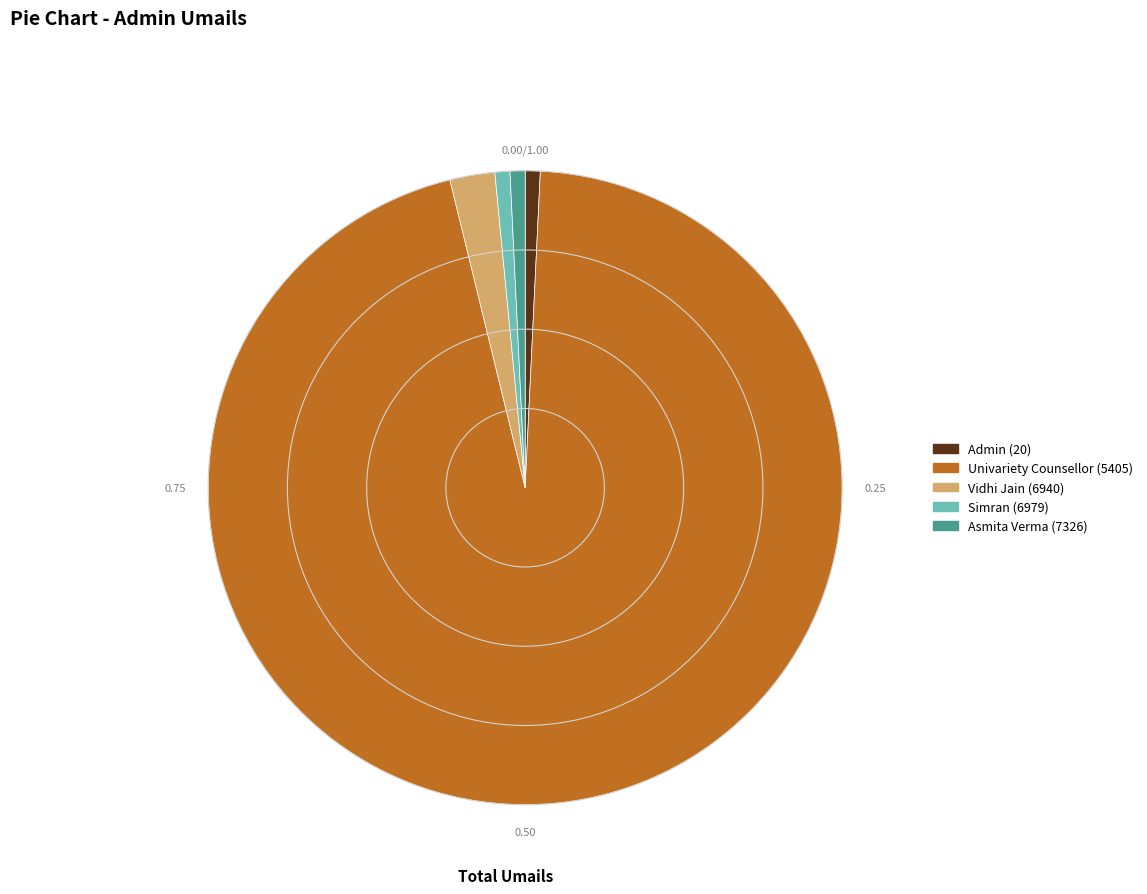

Does Admin (20) account for over 50% of the chart?

No